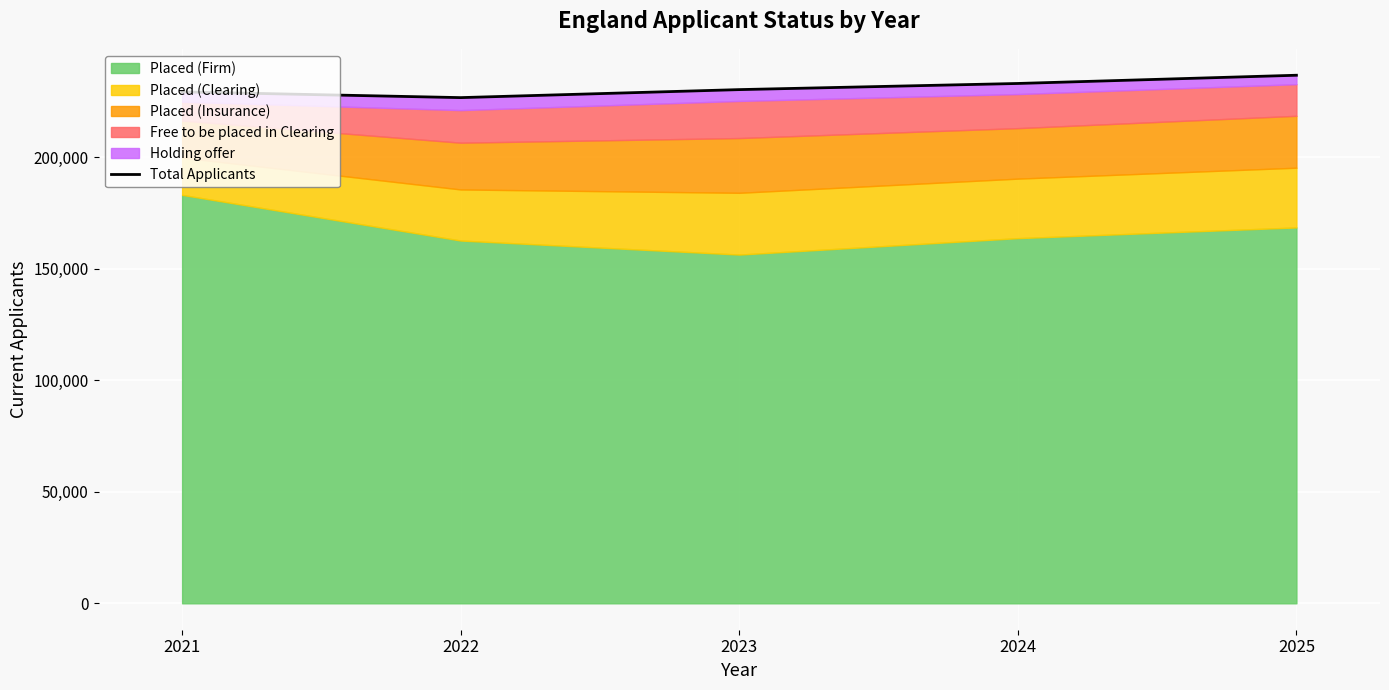

True or false: the data shows 232970 at 2024.

True